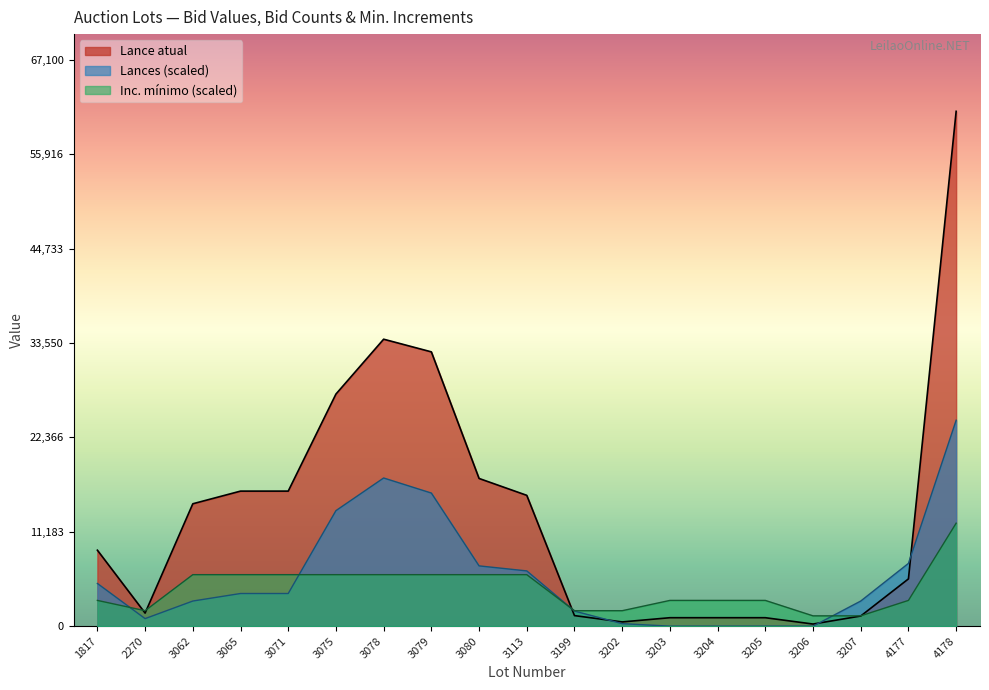

Which label corresponds to the smallest value in the chart?

3203